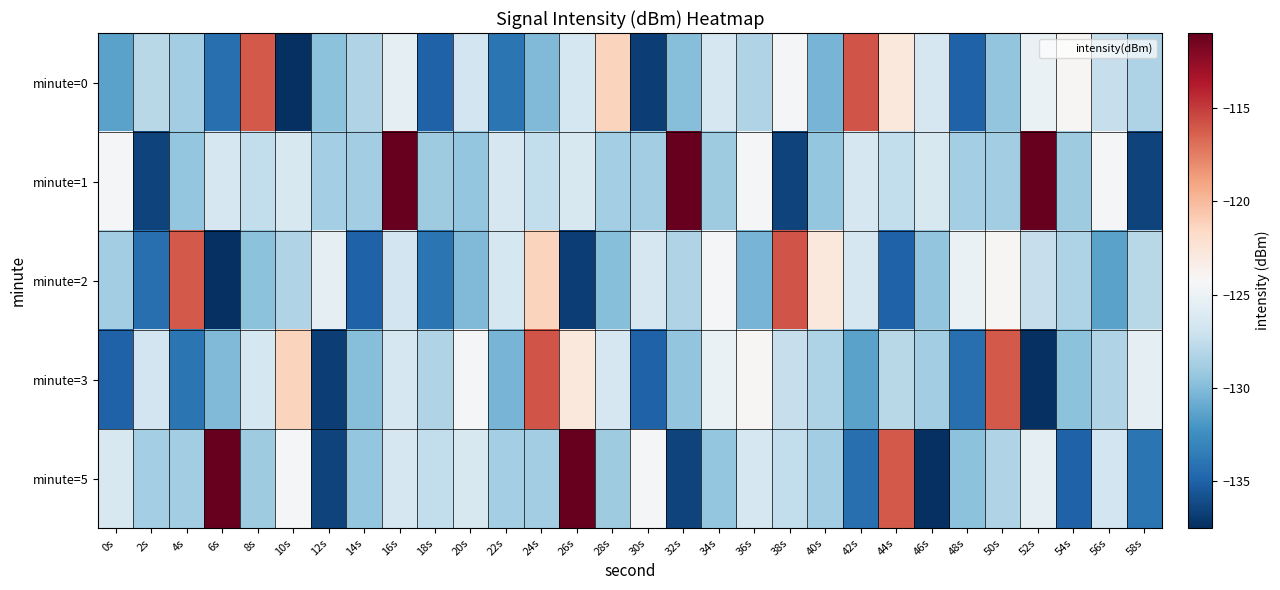

At which category is the sum across all series the highest?

16s